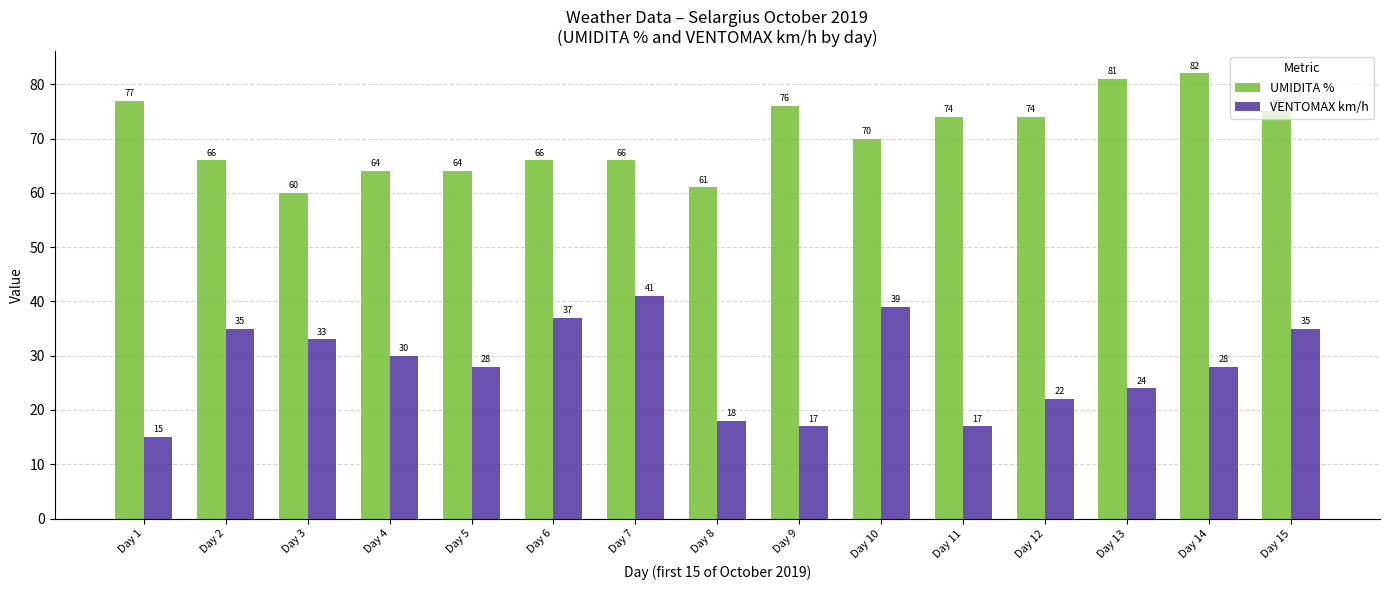

At which label does VENTOMAX km/h first exceed 28?

Day 2